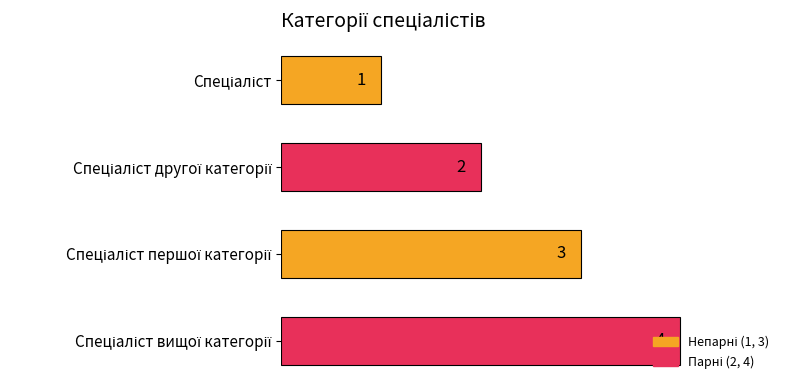

What is the value of the 1st bar from the top?

1